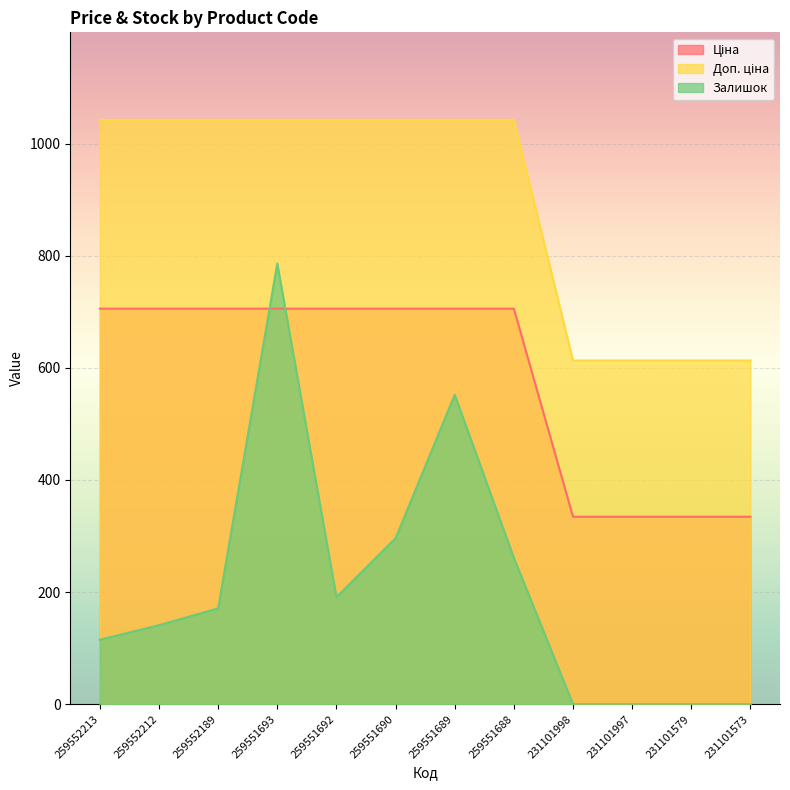

The value of Доп. ціна at 259551693 is 691.0. True or false?

False